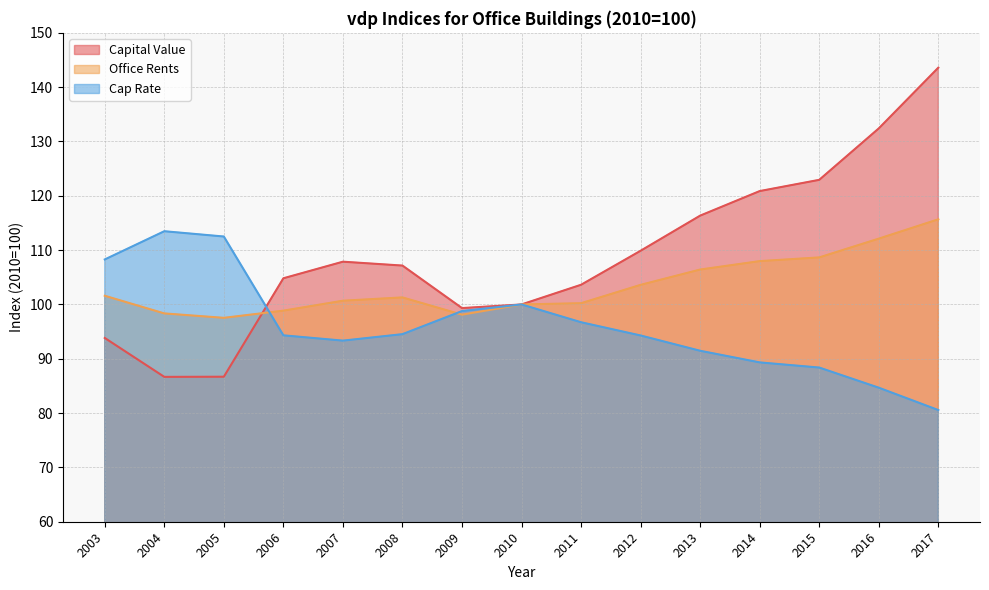

Is the value of Office Rents at 2015 greater than the value of Capital Value at 2016?

No